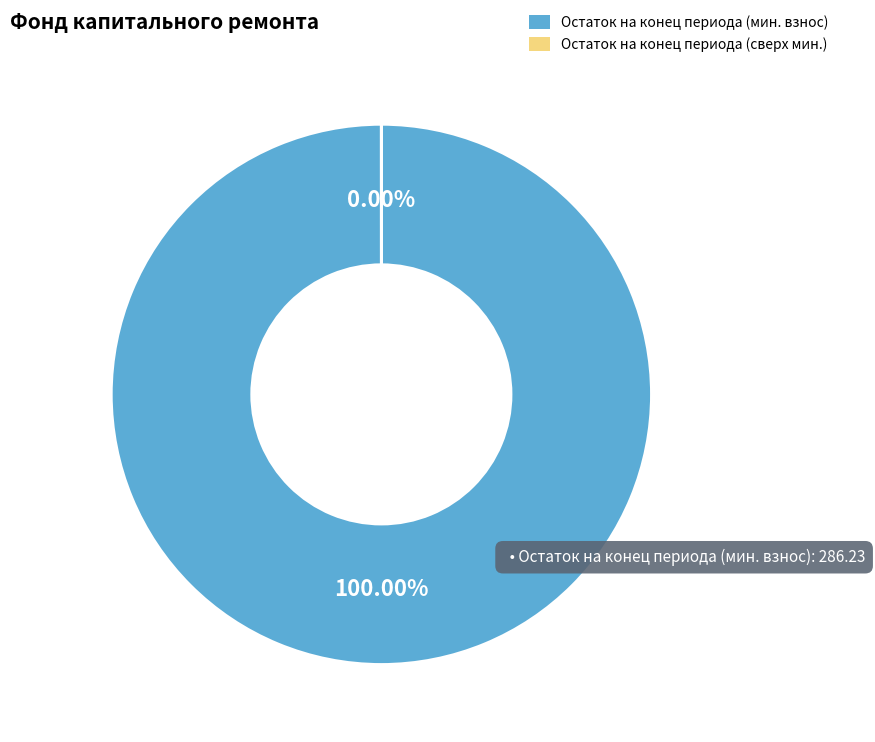

To the nearest percent, what is the difference between the largest and smallest slice percentages?

100%